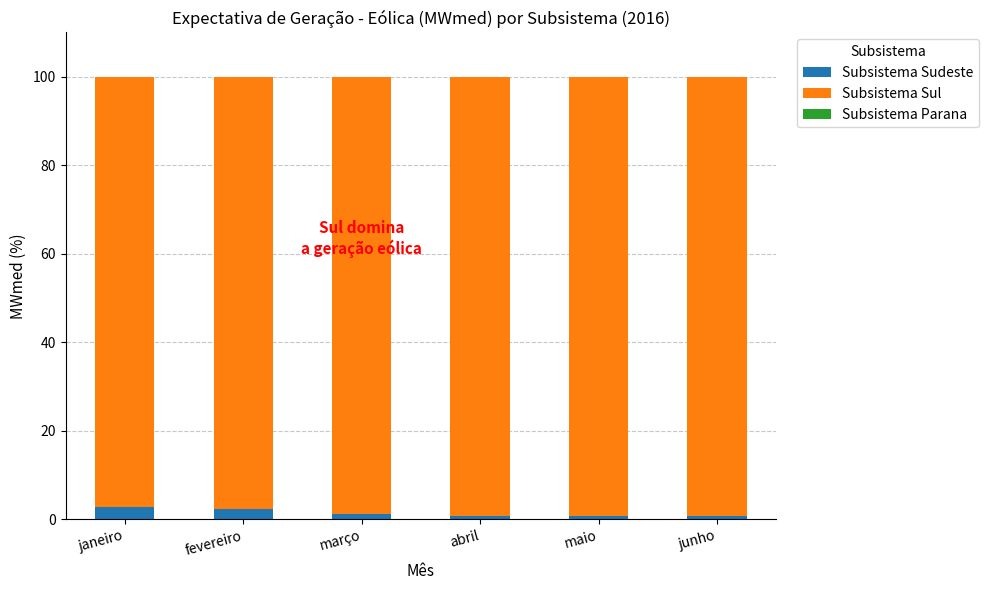

What is the sum of all Subsistema Sudeste values?

8.3